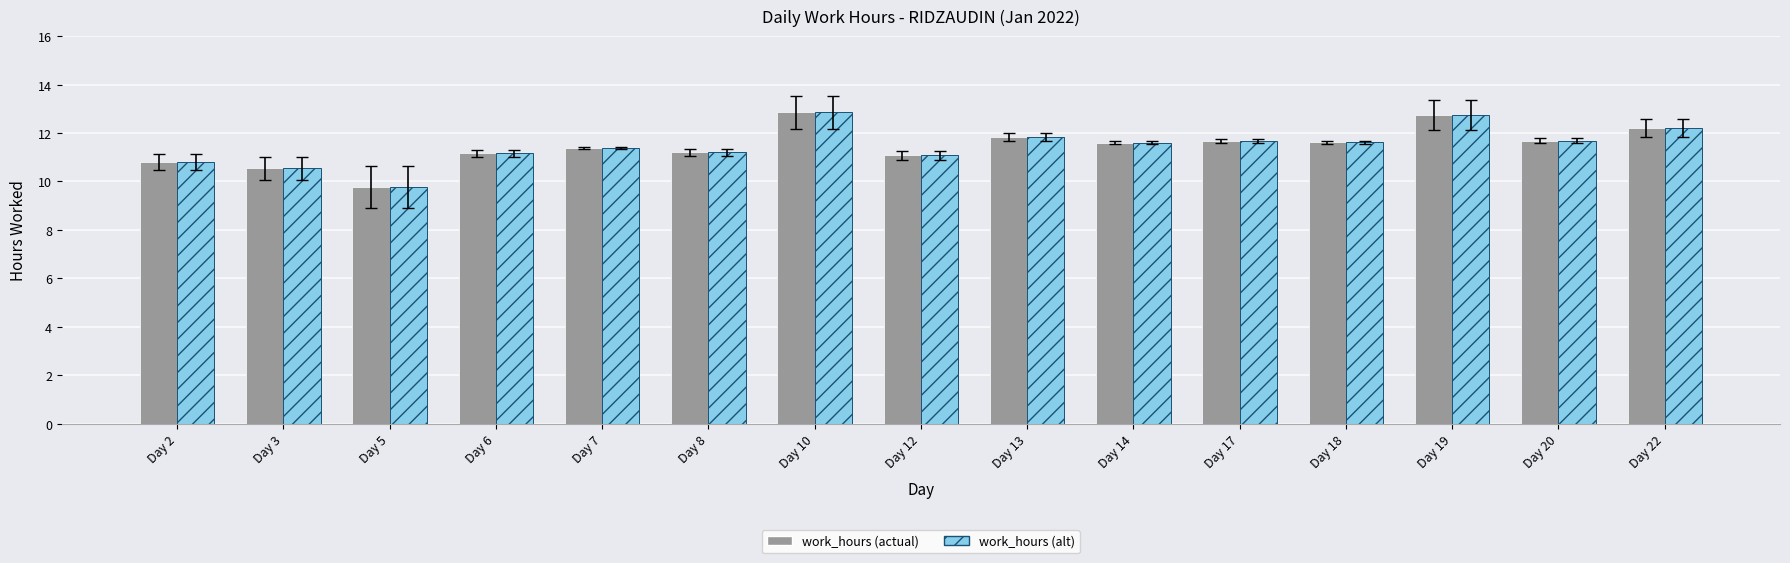

The work_hours (actual) series shows 11.2 at Day 8. True or false?

True